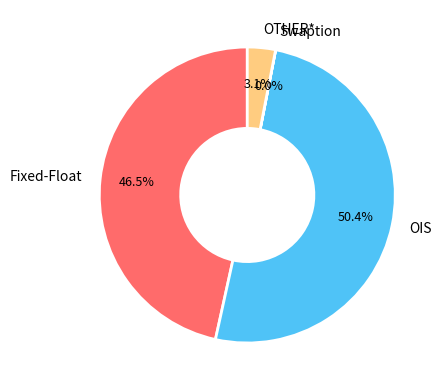

What percentage is NOT represented by OTHER*?

96.9%